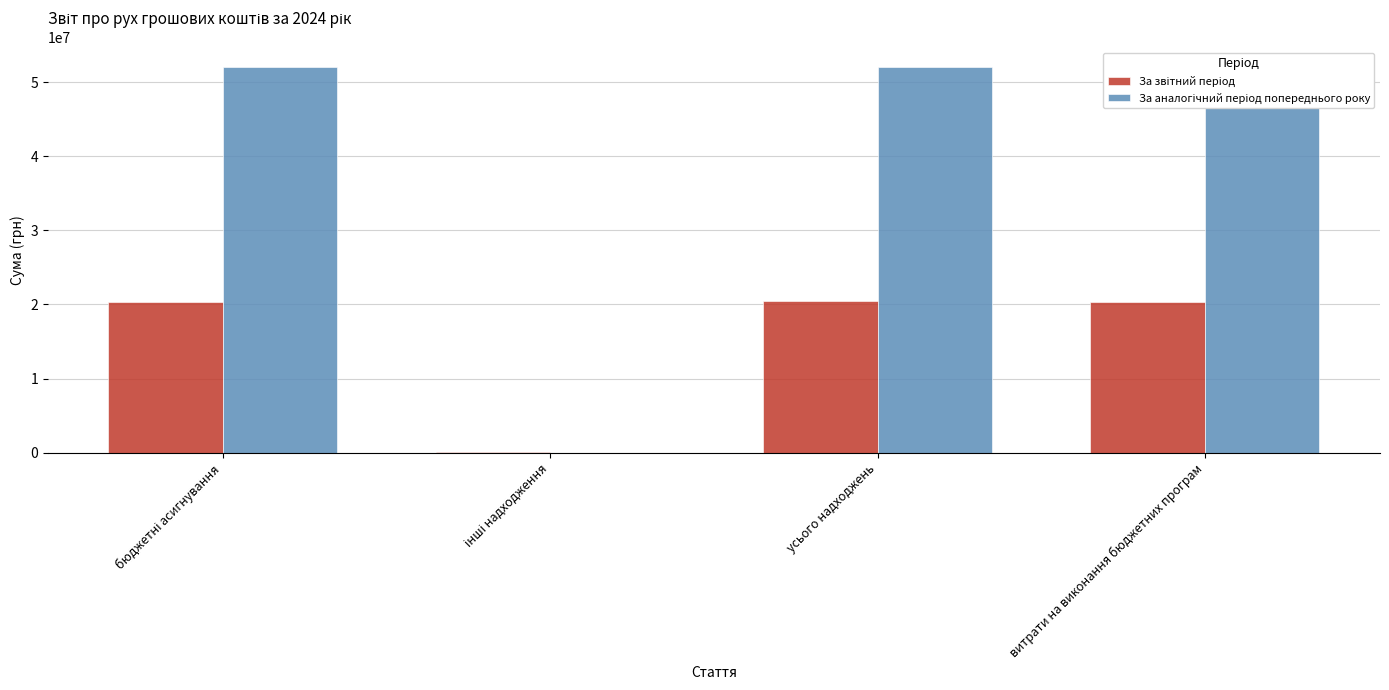

What is the greatest value displayed?

52081619